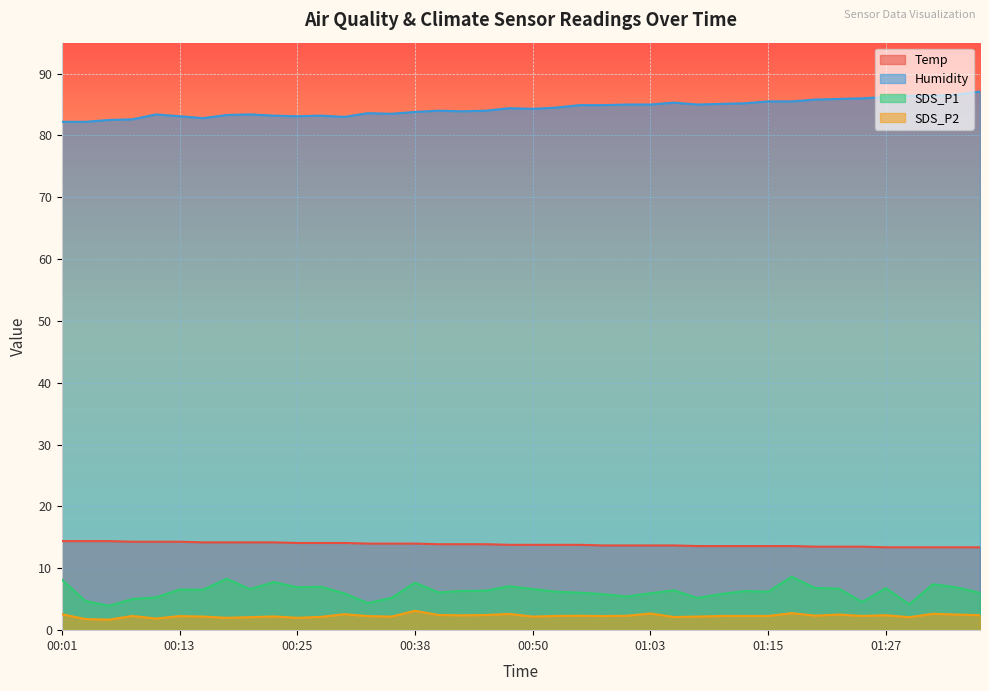

Reading left to right, what are all the values shown in this chart?

Temp: 00:01=14.4	00:03=14.4	00:06=14.4	00:08=14.3	00:11=14.3	00:13=14.3	00:16=14.2	00:18=14.2	00:20=14.2	00:23=14.2	00:25=14.1	00:28=14.1	00:30=14.1	00:33=14.0	00:35=14.0	00:38=14.0	00:40=13.9	00:42=13.9	00:45=13.9	00:48=13.8	00:50=13.8	00:52=13.8	00:55=13.8	00:57=13.7	01:00=13.7	01:03=13.7	01:05=13.7	01:08=13.6	01:10=13.6	01:12=13.6	01:15=13.6	01:18=13.6	01:20=13.5	01:22=13.5	01:25=13.5	01:27=13.4	01:30=13.4	01:32=13.4	01:35=13.4	01:37=13.4
Humidity: 00:01=82.2	00:03=82.2	00:06=82.5	00:08=82.6	00:11=83.4	00:13=83.1	00:16=82.8	00:18=83.3	00:20=83.4	00:23=83.2	00:25=83.1	00:28=83.2	00:30=83.0	00:33=83.6	00:35=83.5	00:38=83.8	00:40=84.0	00:42=83.9	00:45=84.0	00:48=84.4	00:50=84.3	00:52=84.5	00:55=84.9	00:57=84.9	01:00=85.0	01:03=85.0	01:05=85.3	01:08=85.0	01:10=85.1	01:12=85.2	01:15=85.5	01:18=85.5	01:20=85.8	01:22=85.9	01:25=86.0	01:27=86.2	01:30=86.4	01:32=86.4	01:35=86.6	01:37=87.1
SDS_P1: 00:01=8.2	00:03=4.7	00:06=4.0	00:08=5.0	00:11=5.3	00:13=6.6	00:16=6.5	00:18=8.3	00:20=6.6	00:23=7.8	00:25=6.9	00:28=7.0	00:30=6.0	00:33=4.4	00:35=5.2	00:38=7.7	00:40=6.1	00:42=6.3	00:45=6.4	00:48=7.1	00:50=6.7	00:52=6.2	00:55=6.1	00:57=5.8	01:00=5.5	01:03=6.0	01:05=6.5	01:08=5.2	01:10=5.8	01:12=6.3	01:15=6.2	01:18=8.6	01:20=6.8	01:22=6.7	01:25=4.5	01:27=6.8	01:30=4.2	01:32=7.4	01:35=6.9	01:37=6.0
SDS_P2: 00:01=2.6	00:03=1.8	00:06=1.7	00:08=2.3	00:11=1.9	00:13=2.3	00:16=2.2	00:18=2.0	00:20=2.1	00:23=2.2	00:25=2.0	00:28=2.1	00:30=2.6	00:33=2.3	00:35=2.2	00:38=3.1	00:40=2.5	00:42=2.4	00:45=2.5	00:48=2.6	00:50=2.2	00:52=2.3	00:55=2.3	00:57=2.3	01:00=2.3	01:03=2.7	01:05=2.1	01:08=2.2	01:10=2.3	01:12=2.3	01:15=2.3	01:18=2.8	01:20=2.4	01:22=2.5	01:25=2.3	01:27=2.4	01:30=2.1	01:32=2.6	01:35=2.5	01:37=2.4